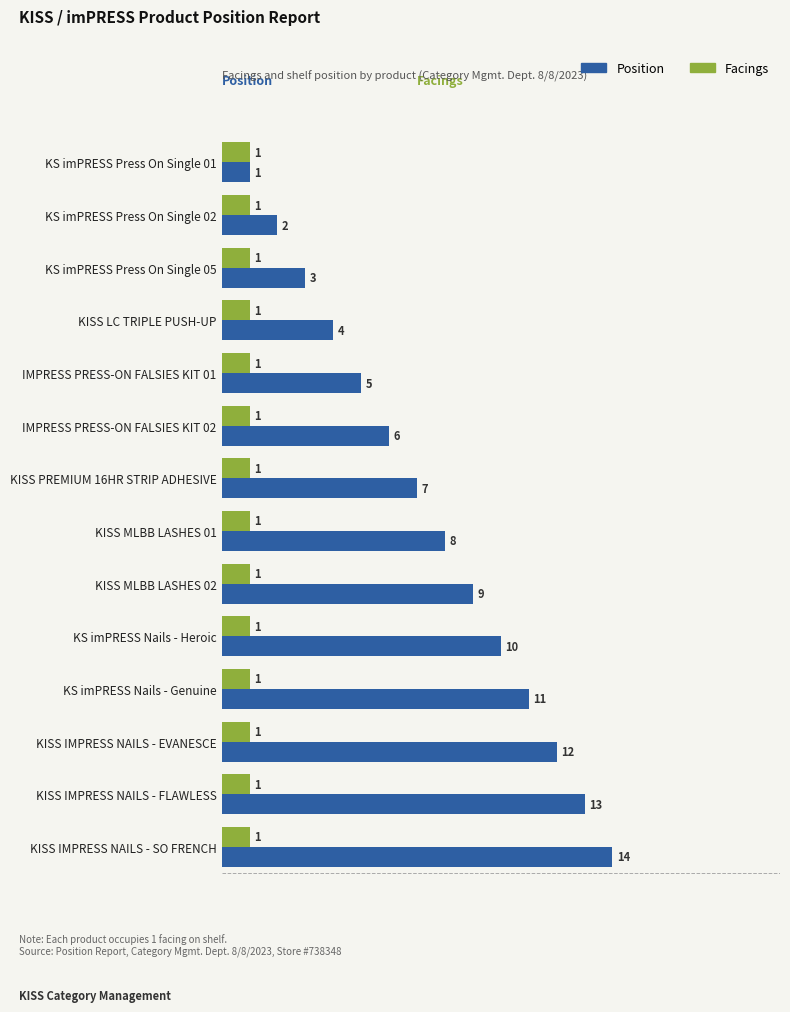

Between KS imPRESS Press On Single 02 and KS imPRESS Nails - Heroic, which series saw the biggest shift?

Position